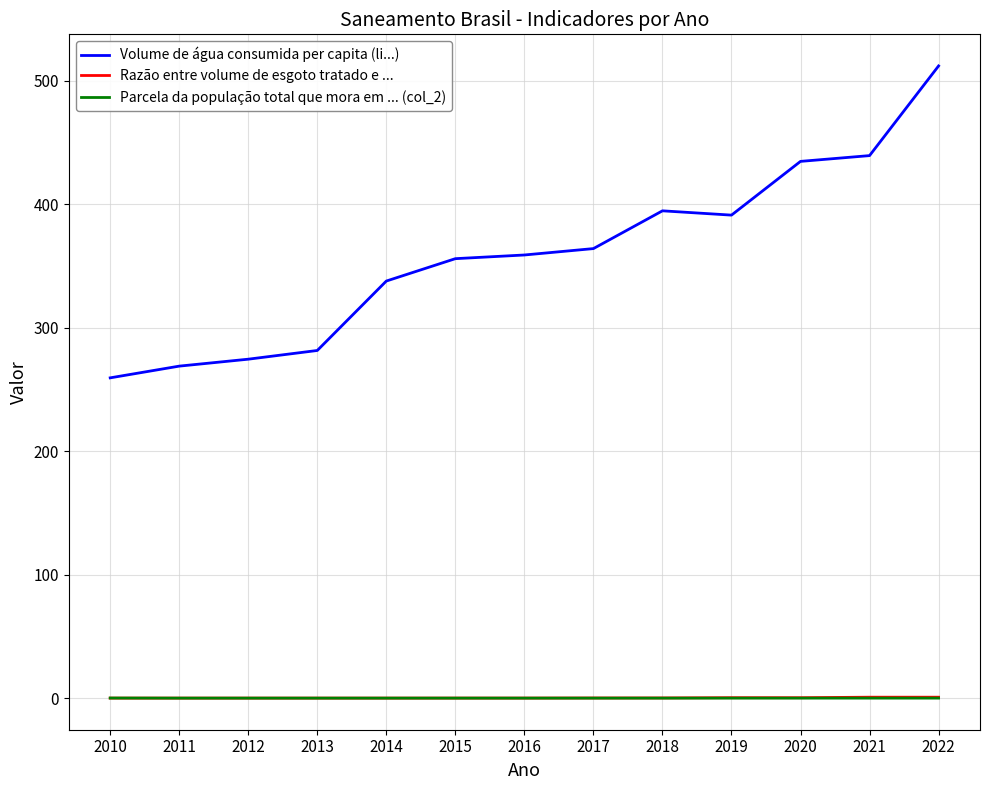

True or false: Volume de água consumida per capita (li...) and Razão entre volume de esgoto tratado e ... intersect in this chart.

False